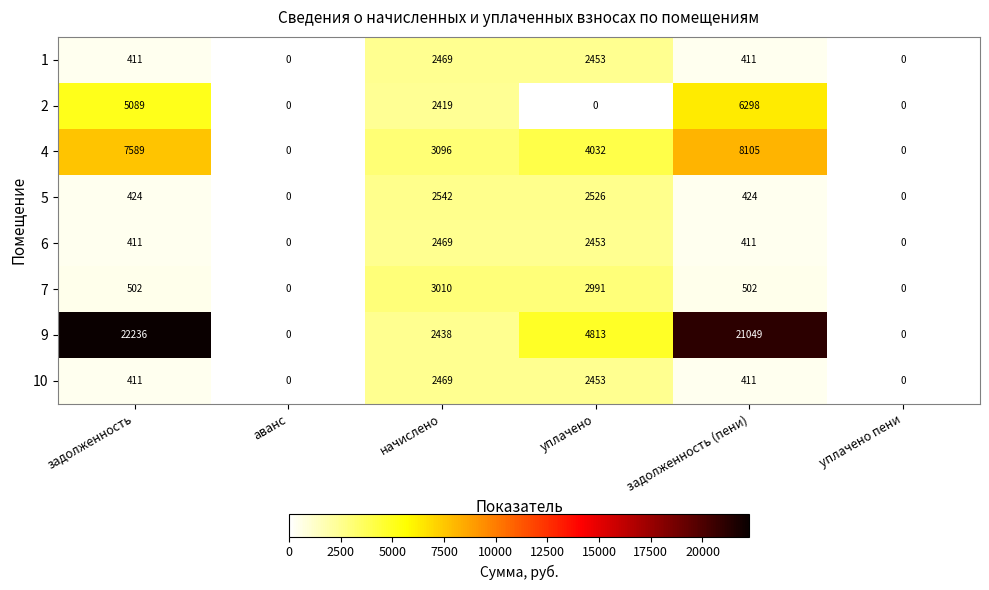

Is it true that 6 equals 597 at начислено?

False